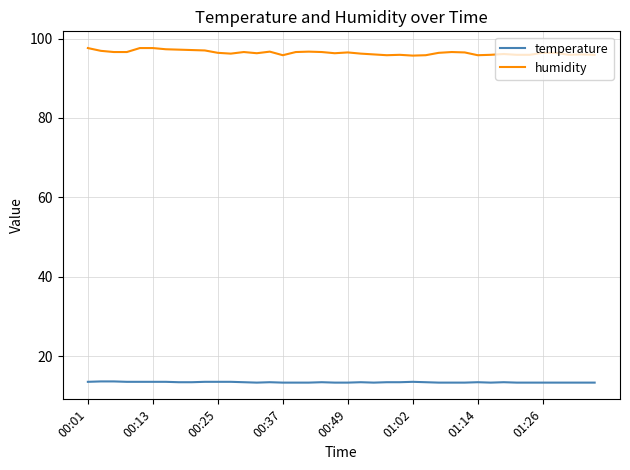

Which series has the widest spread of values?

humidity